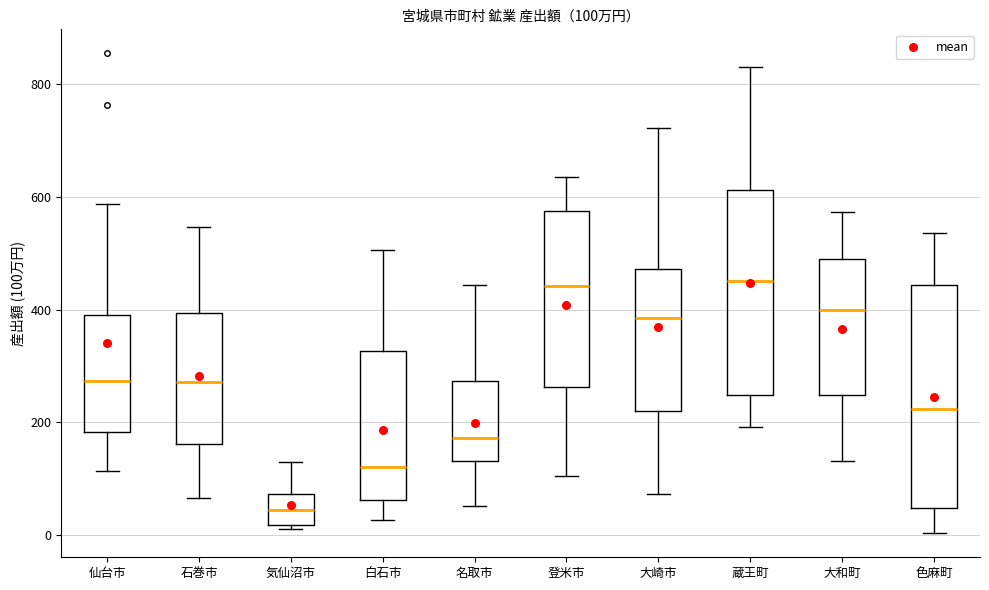

Comparing the boxes themselves (not the whiskers), which one is the tallest?

色麻町